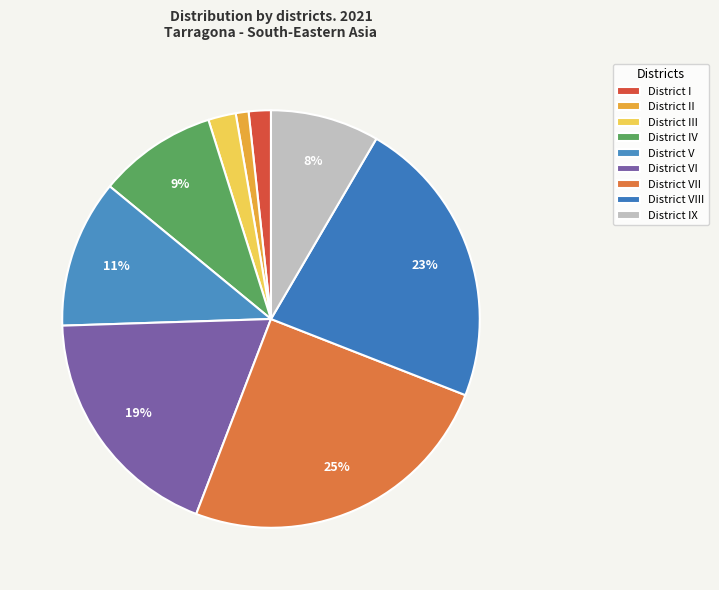

To the nearest percent, what percentage of the pie is District VI?

19%